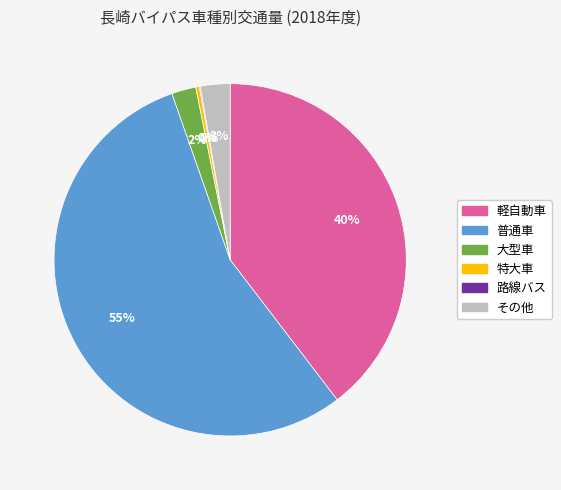

True or false: 普通車 accounts for 55% of the total.

True